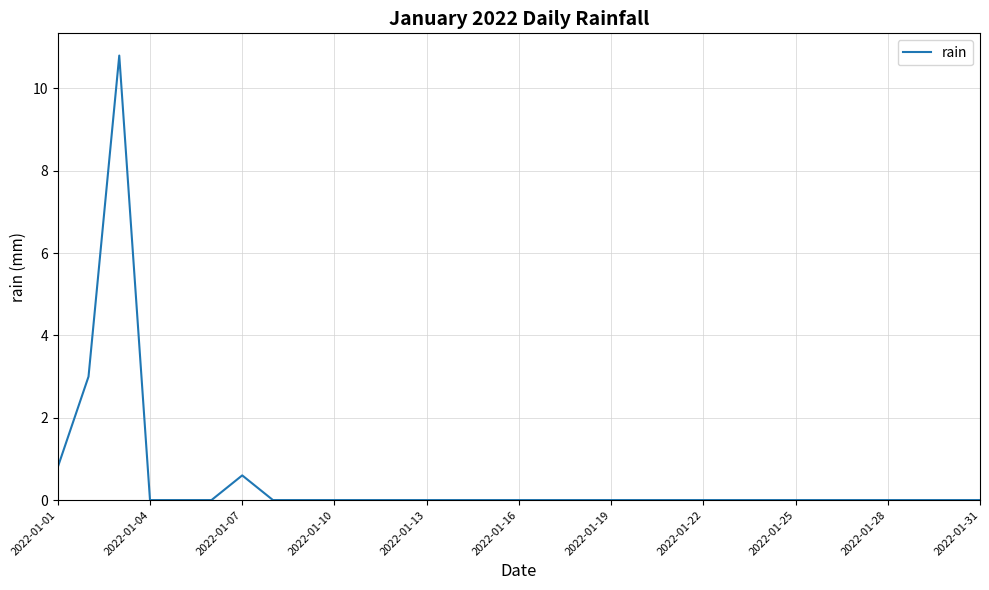

What is the difference between the second highest and second lowest values?

3.0